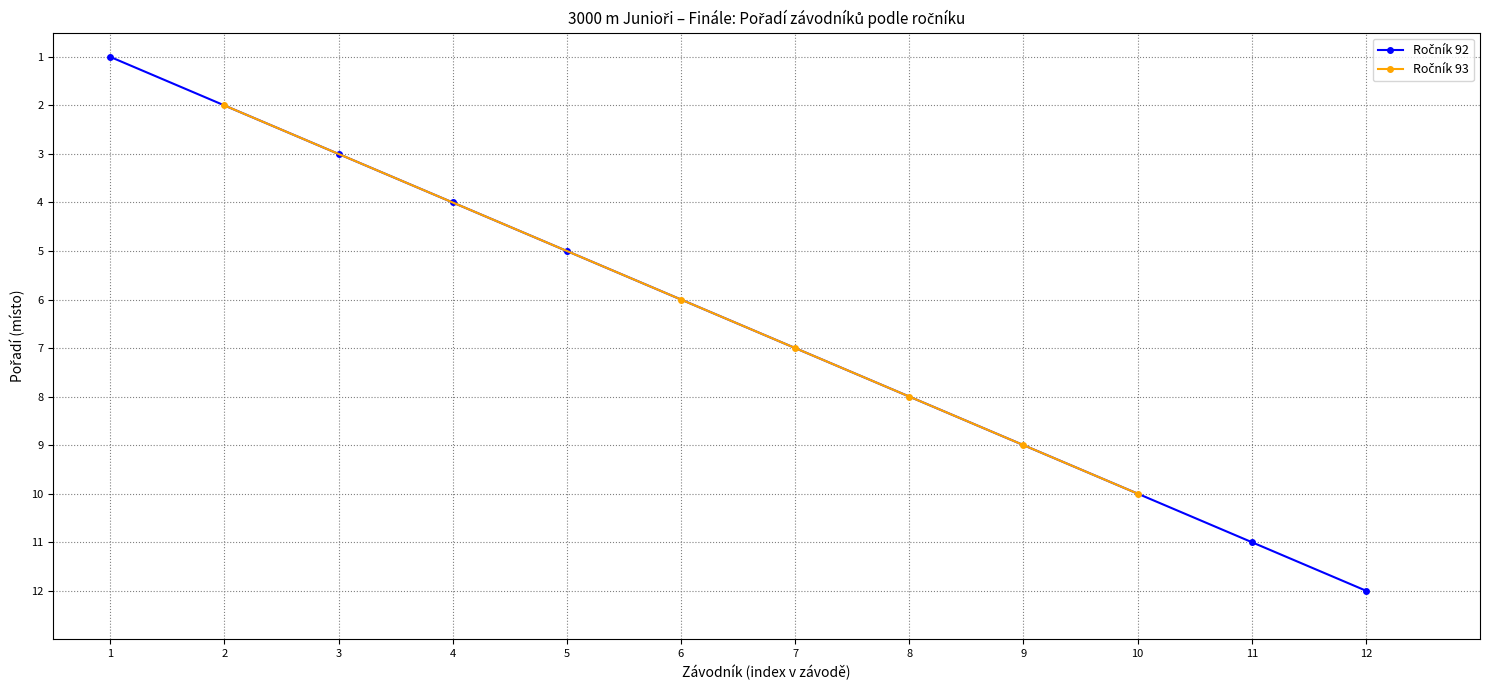

Reading left to right, transcribe all the data shown in this chart.

Ročník 92: 1	3	4	5	11	12
Ročník 93: 2	6	7	8	9	10